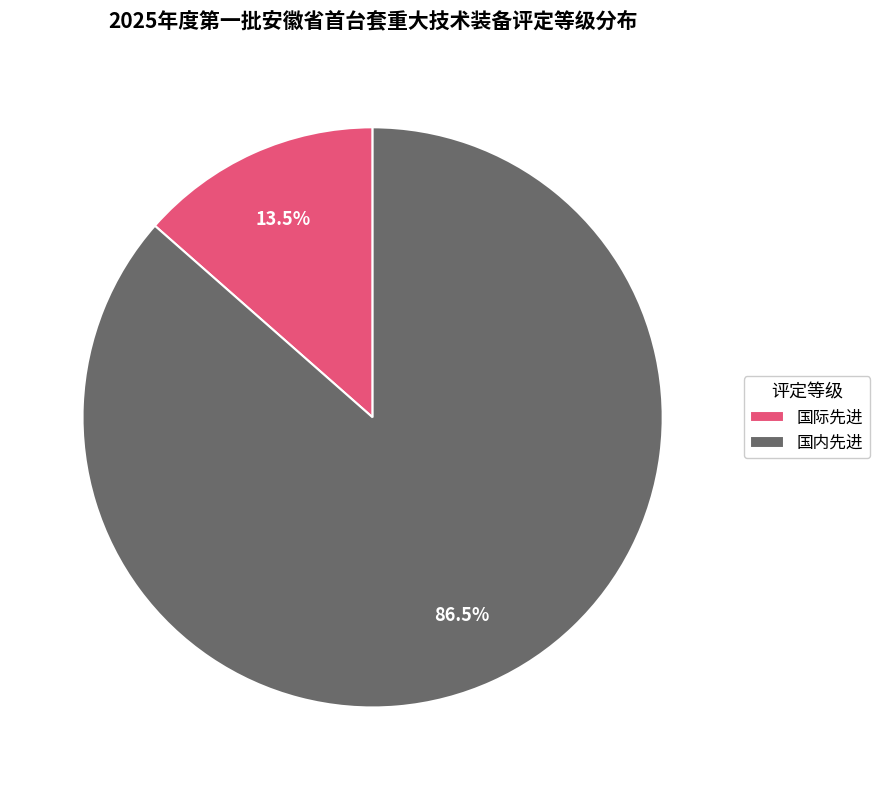

Which category has the biggest portion of the pie?

国内先进